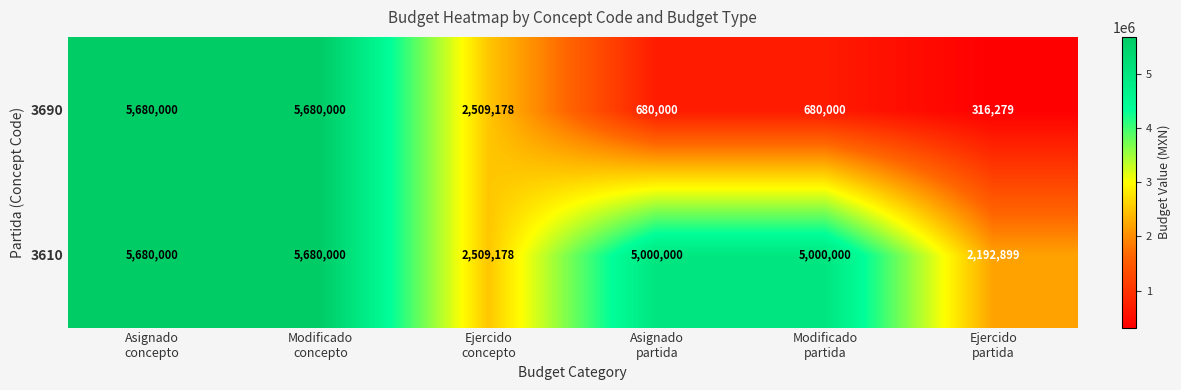

Which series changed the most between Ejercido
concepto and Ejercido
partida?

3690